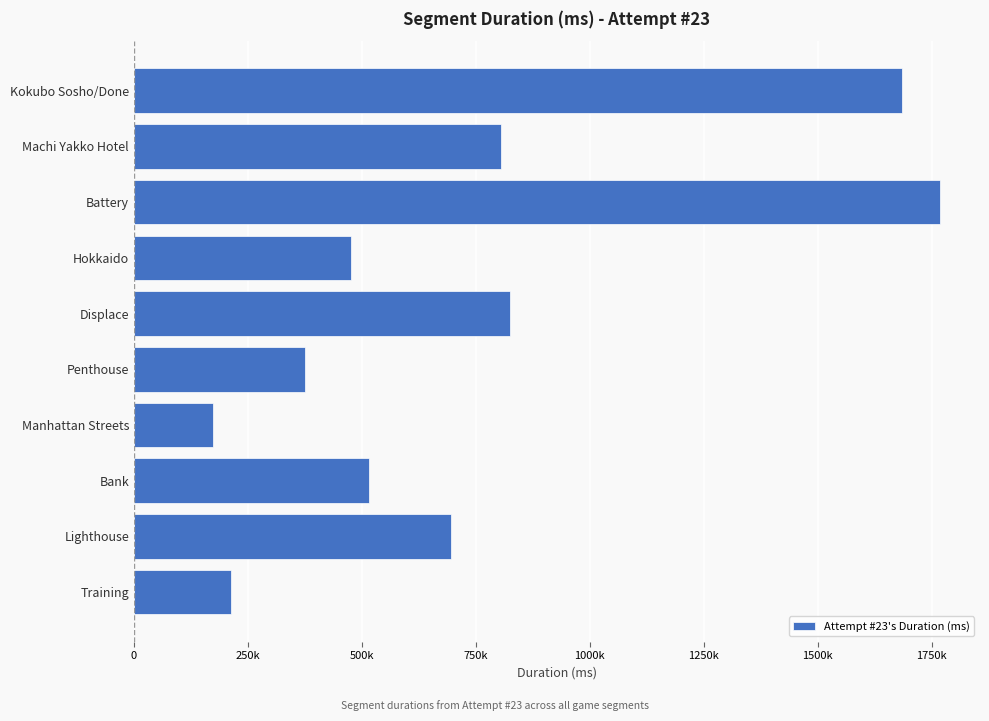

What is the smallest value displayed?

172688